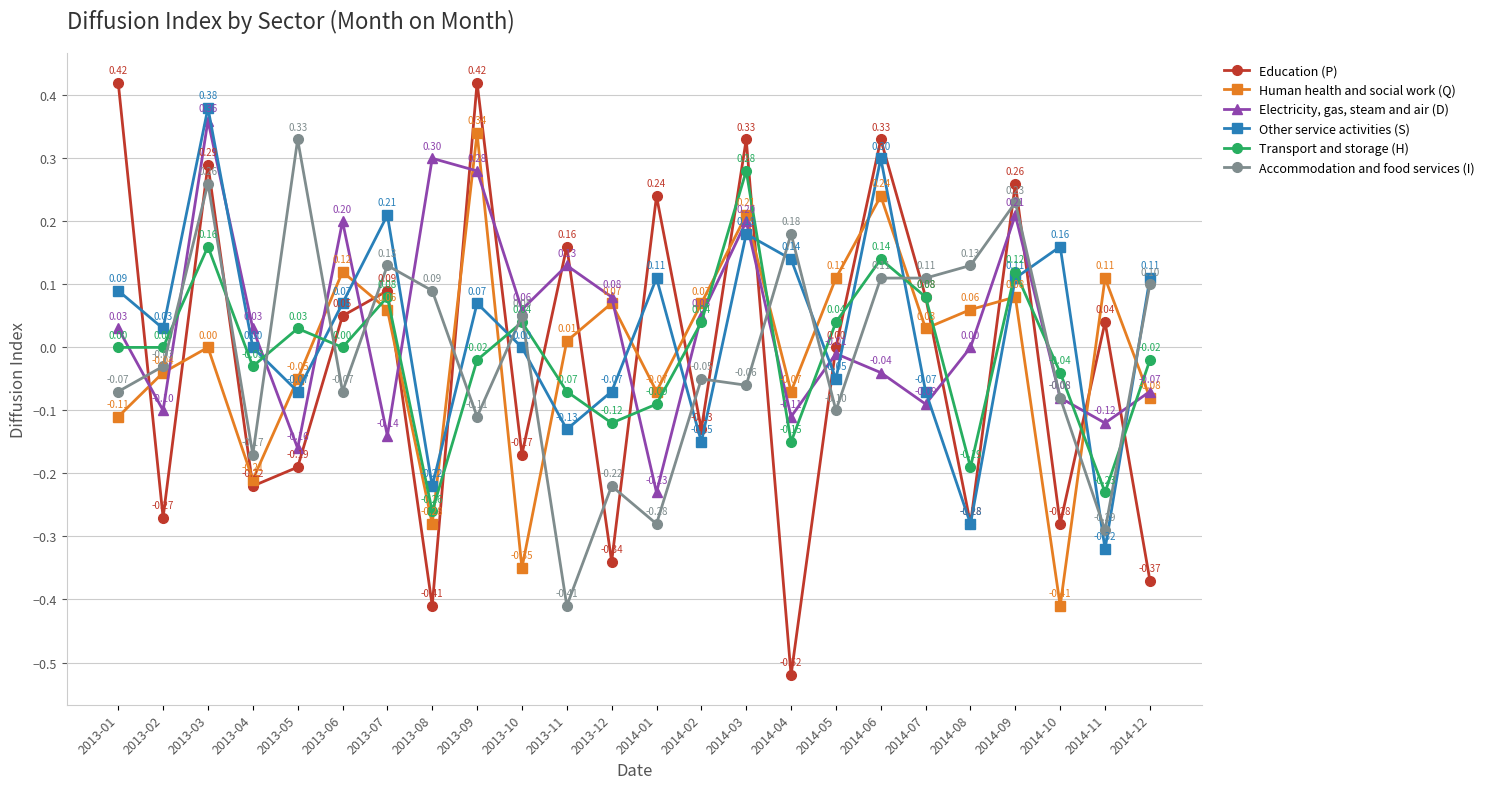

What are all the series names shown in the legend?

Education (P), Human health and social work (Q), Electricity, gas, steam and air (D), Other service activities (S), Transport and storage (H), Accommodation and food services (I)